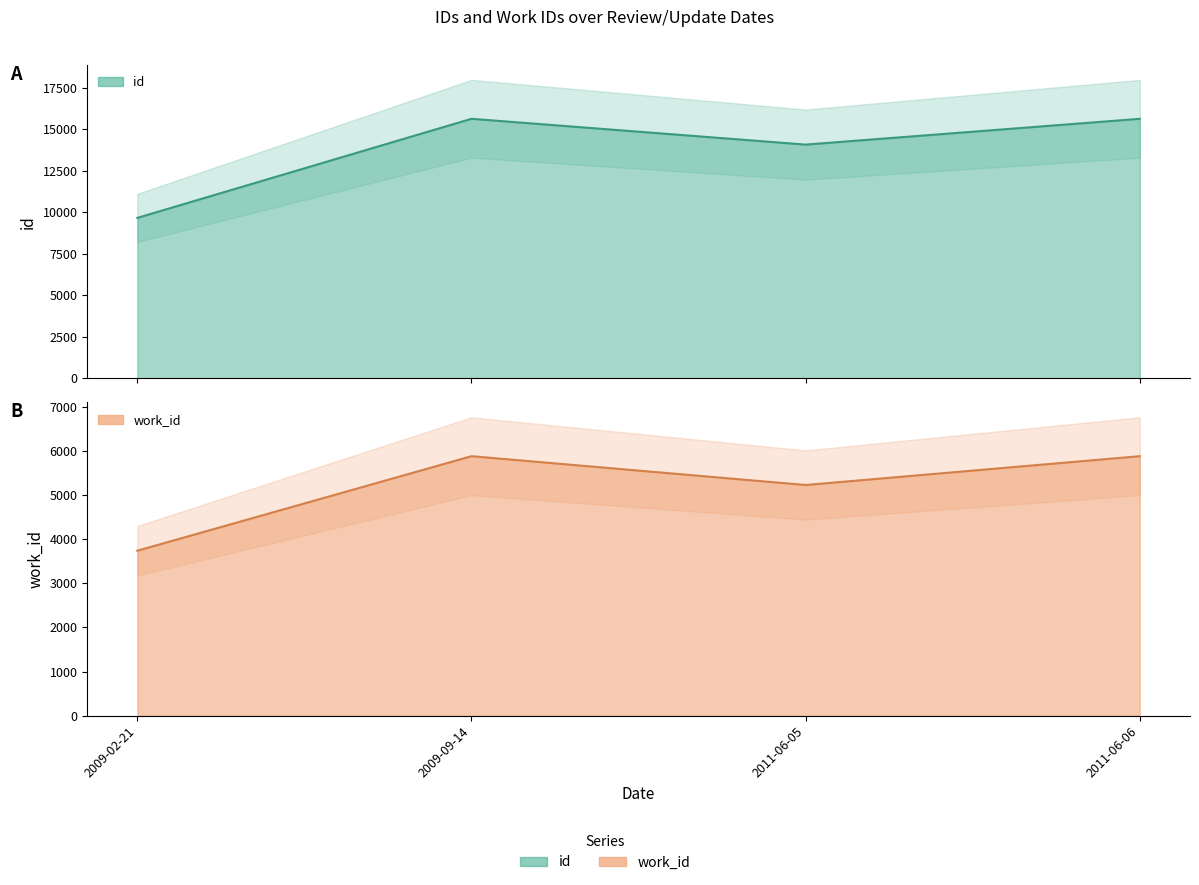

Which category has the highest value in the work_id series?

2009-09-14